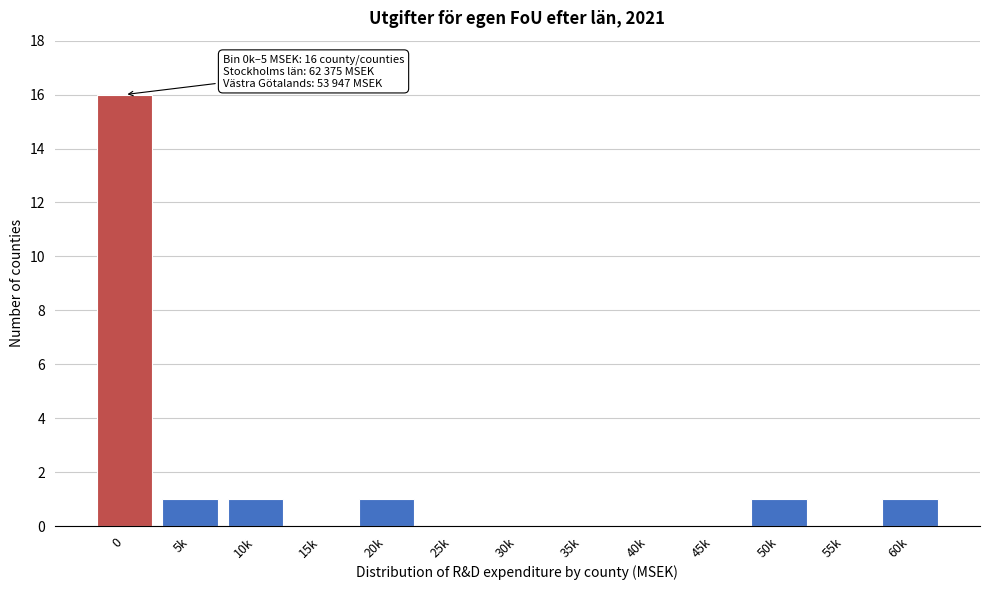

Reading left to right, transcribe all the data shown in this chart.

0=16	5k=1	10k=1	15k=0	20k=1	25k=0	30k=0	35k=0	40k=0	45k=0	50k=1	55k=0	60k=1